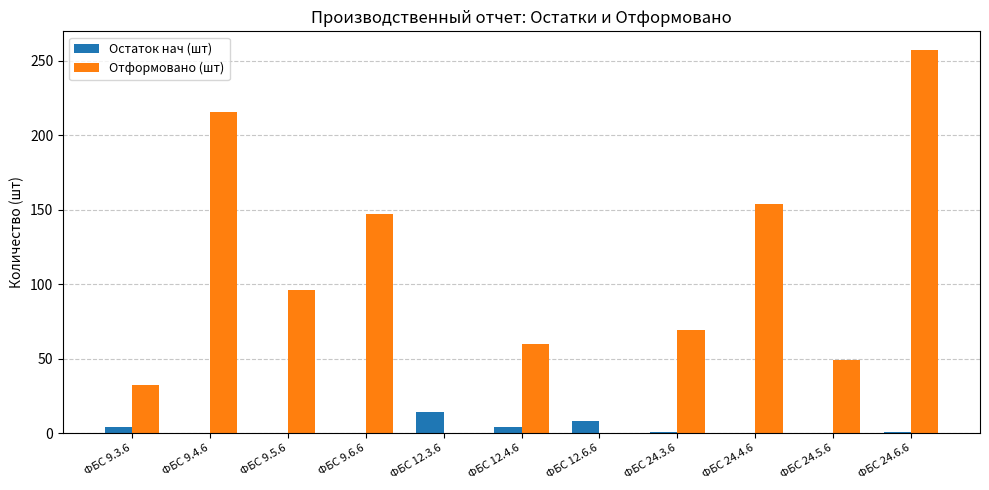

The Отформовано (шт) series shows 104 at ФБС 9.4.6. True or false?

False